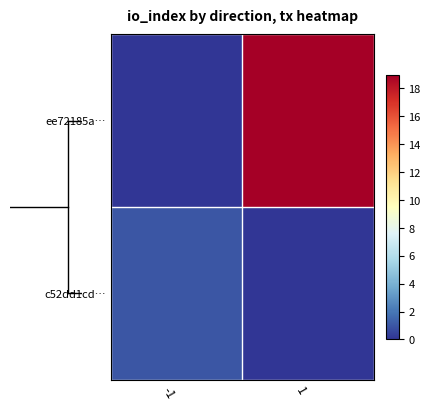

Which series changed the most between -1 and 1?

ee72185a…